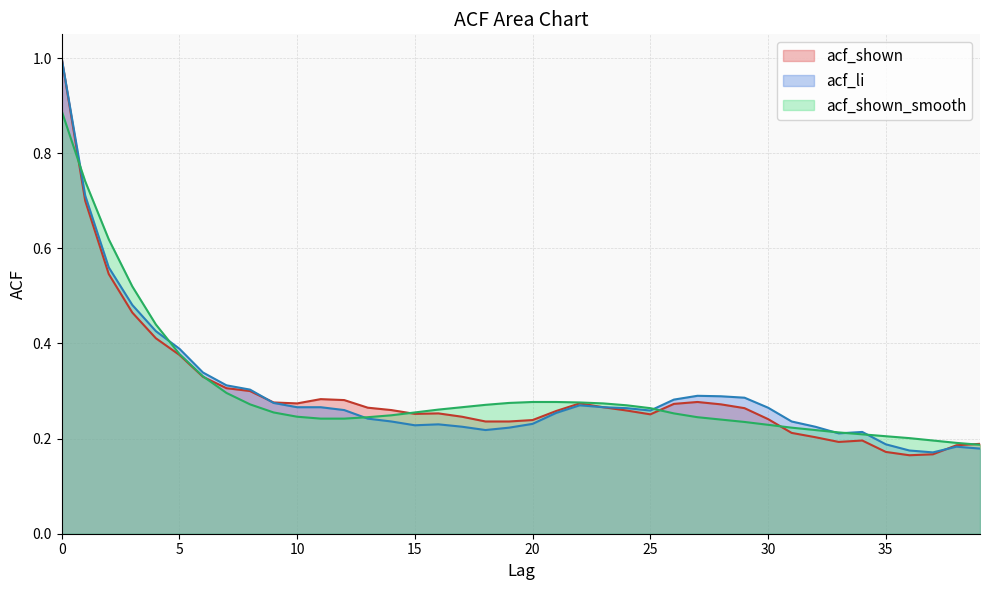

Does the chart have visible grid lines?

Yes